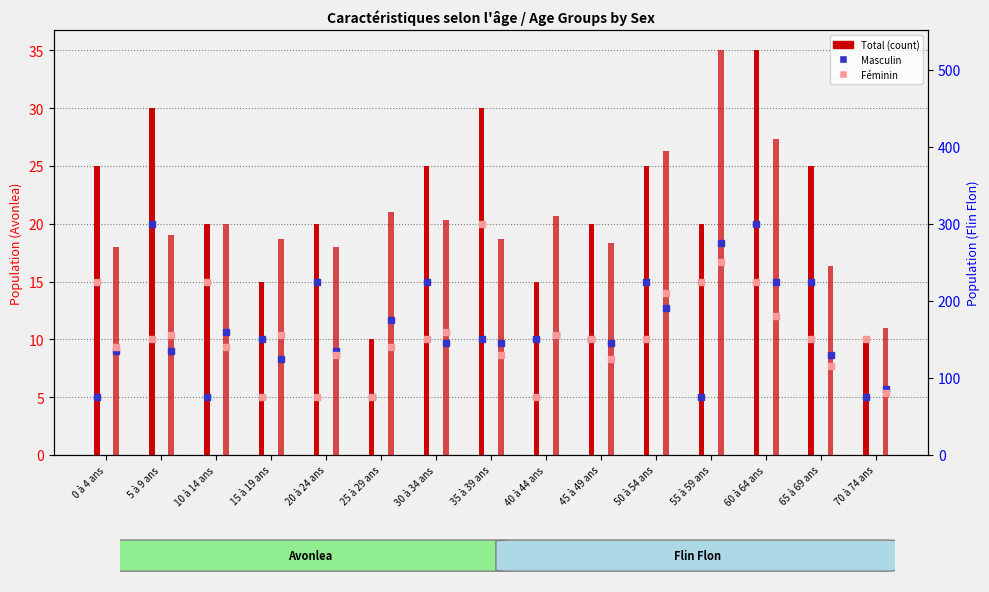

Are the bars grouped side by side (vs. stacked)?

Yes